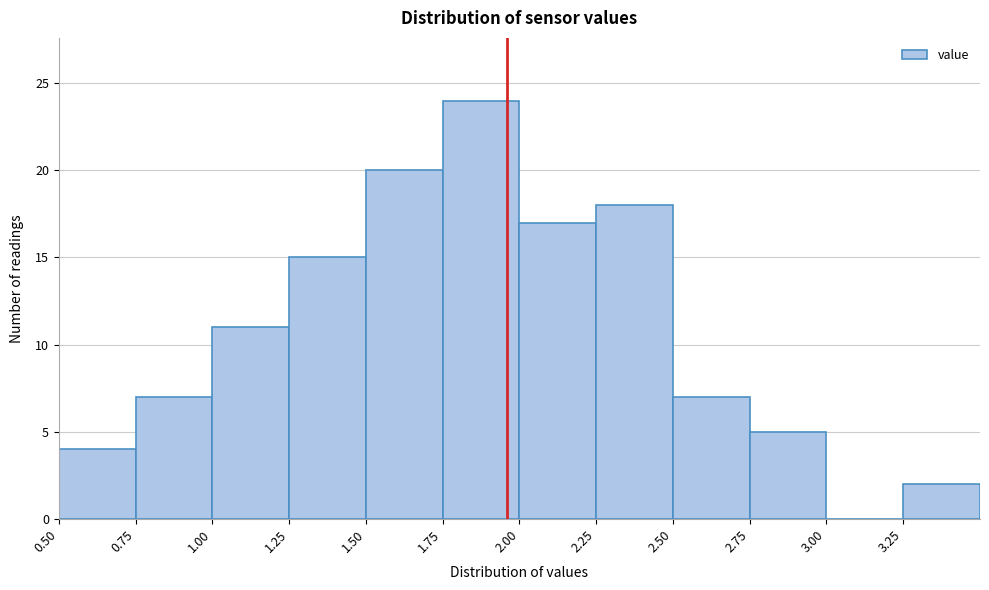

Reading left to right, list every bar in this chart as the range it spans on the x-axis followed by its height. The values are not printed on the chart, so give them approximately, as read against the axis.

0.50 to 0.75: 4
0.75 to 1.00: 7
1.00 to 1.25: 11
1.25 to 1.50: 15
1.50 to 1.75: 20
1.75 to 2.00: 24
2.00 to 2.25: 17
2.25 to 2.50: 18
2.50 to 2.75: 7
2.75 to 3.00: 5
3.00 to 3.25: 0
3.25 to 3.50: 2